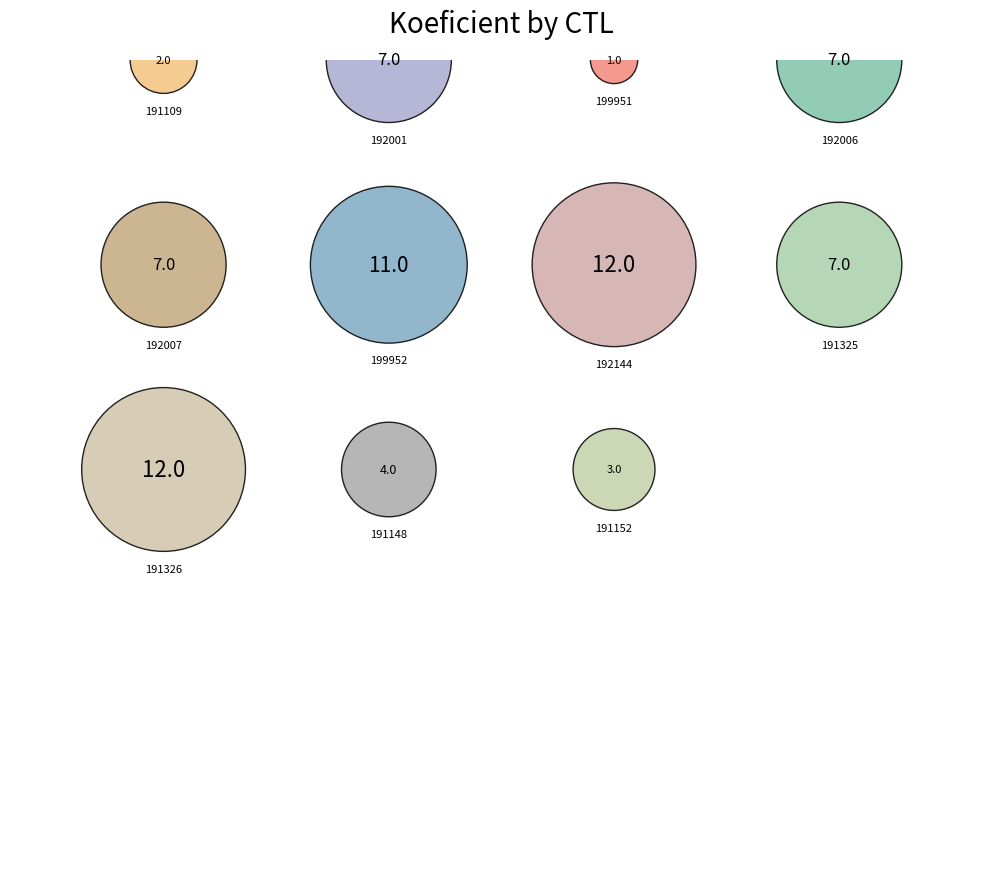

Which category has the smallest portion of the pie?

199951